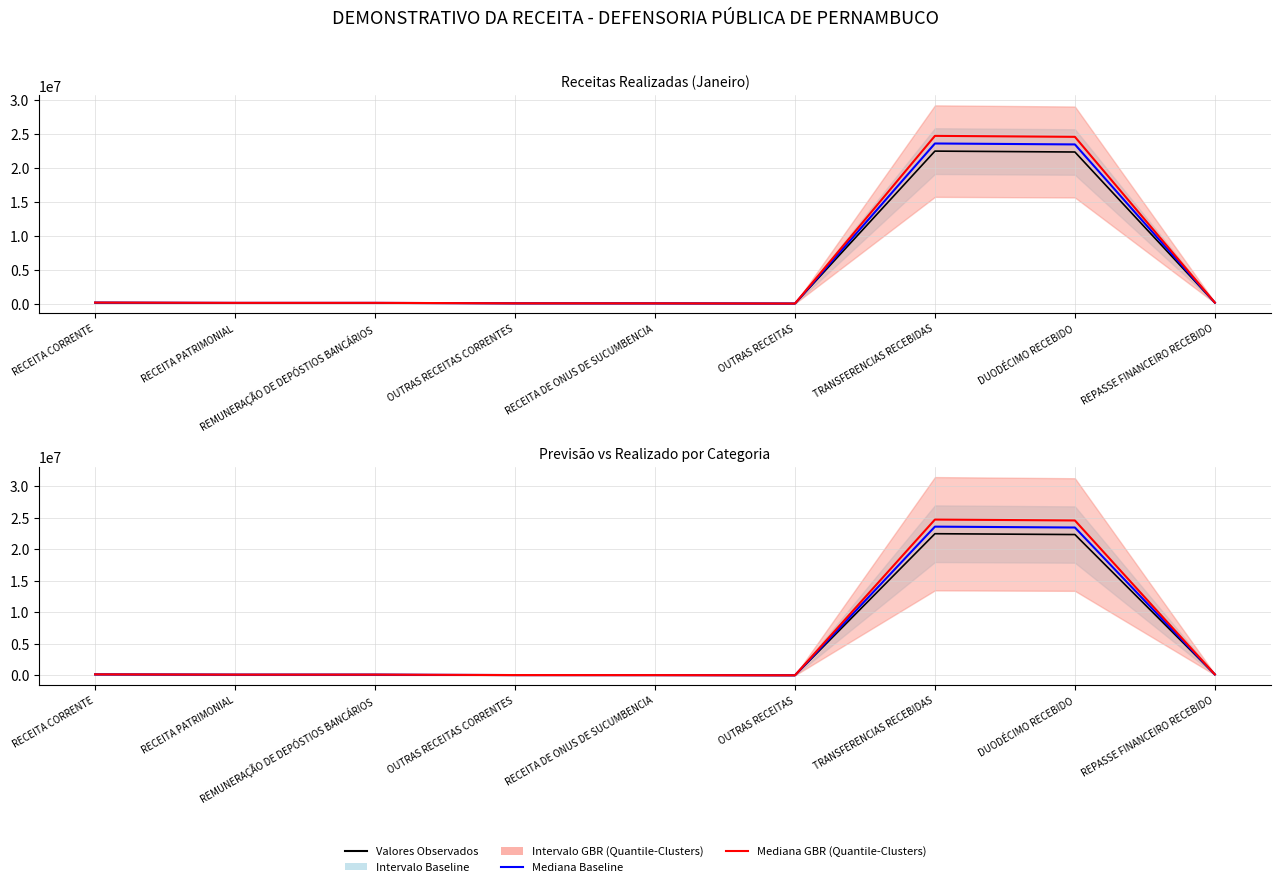

At which label does Mediana GBR (Quantile-Clusters) reach its peak?

TRANSFERENCIAS RECEBIDAS